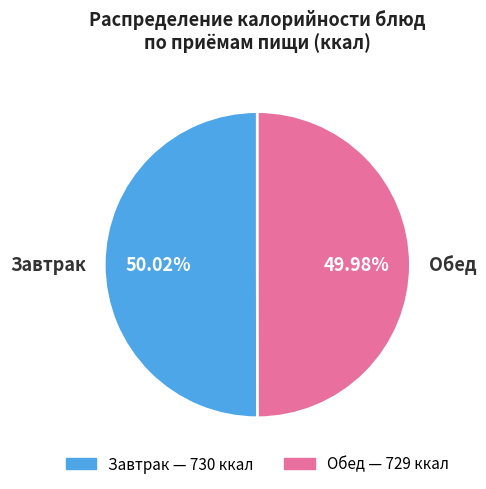

Combined, do Завтрак and Обед account for over 50%?

Yes